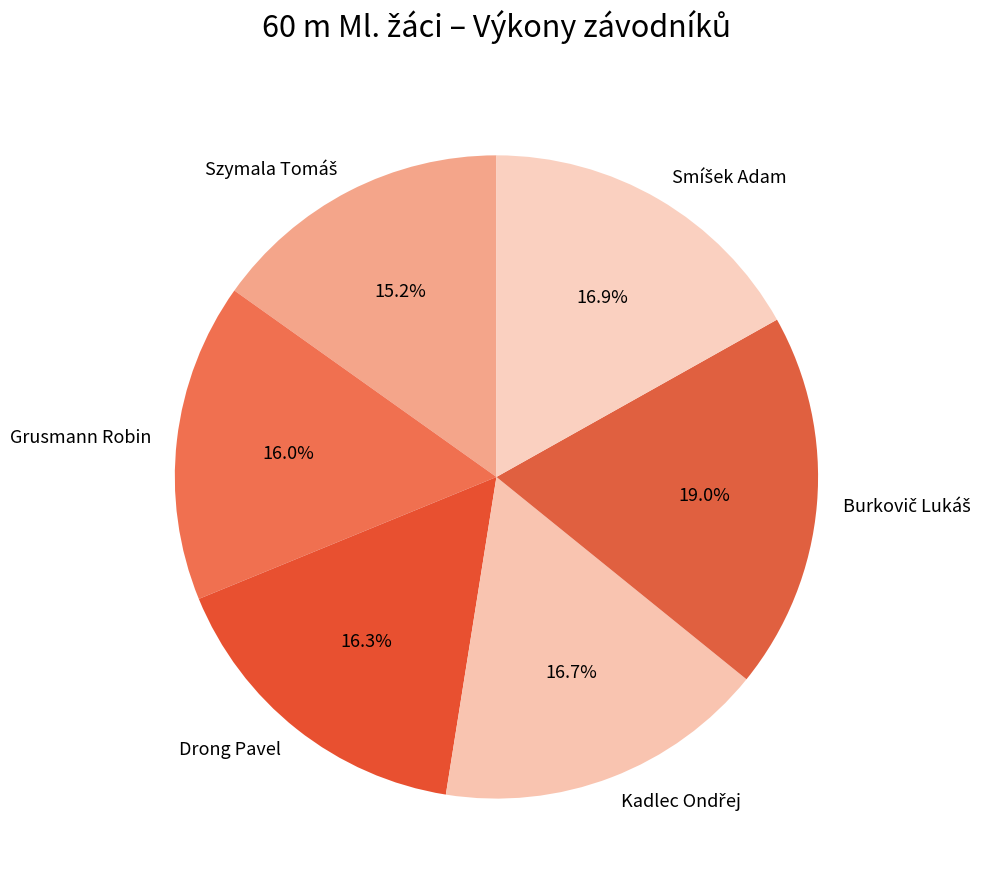

Is Grusmann Robin the majority of the pie?

No